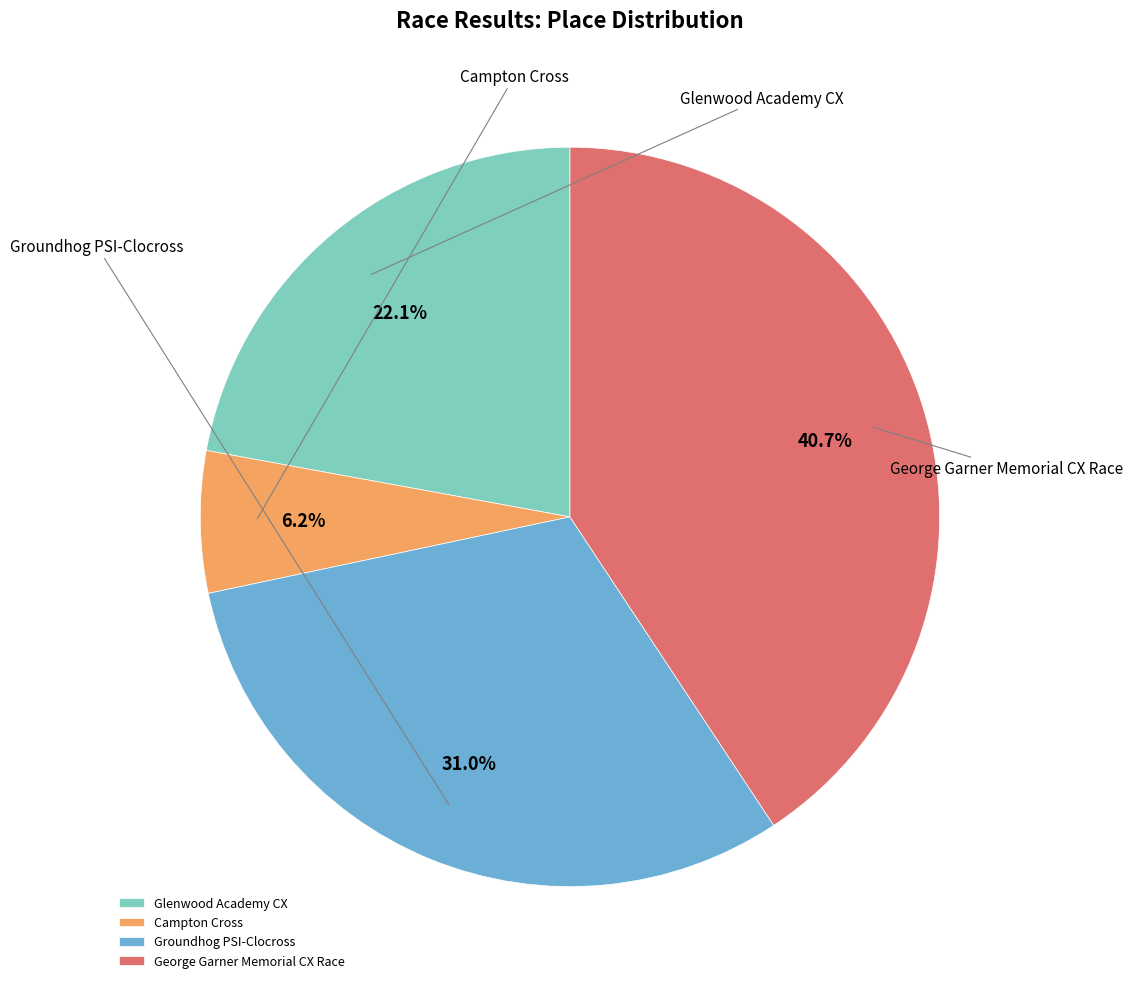

What percentage is the Campton Cross slice, to the nearest percent?

6%